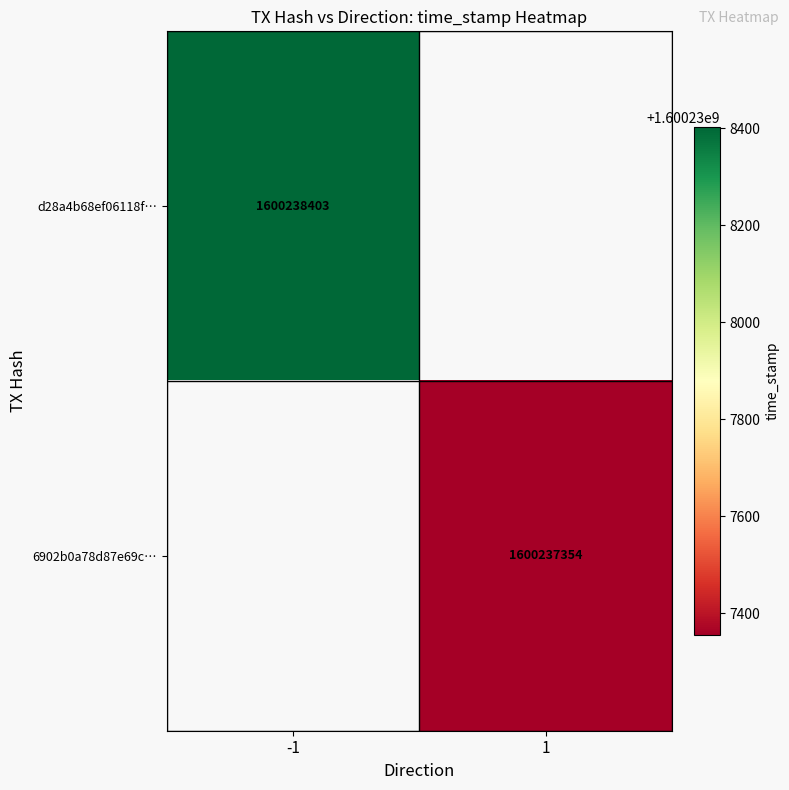

Which has a higher value, time_stamp or direction?

time_stamp